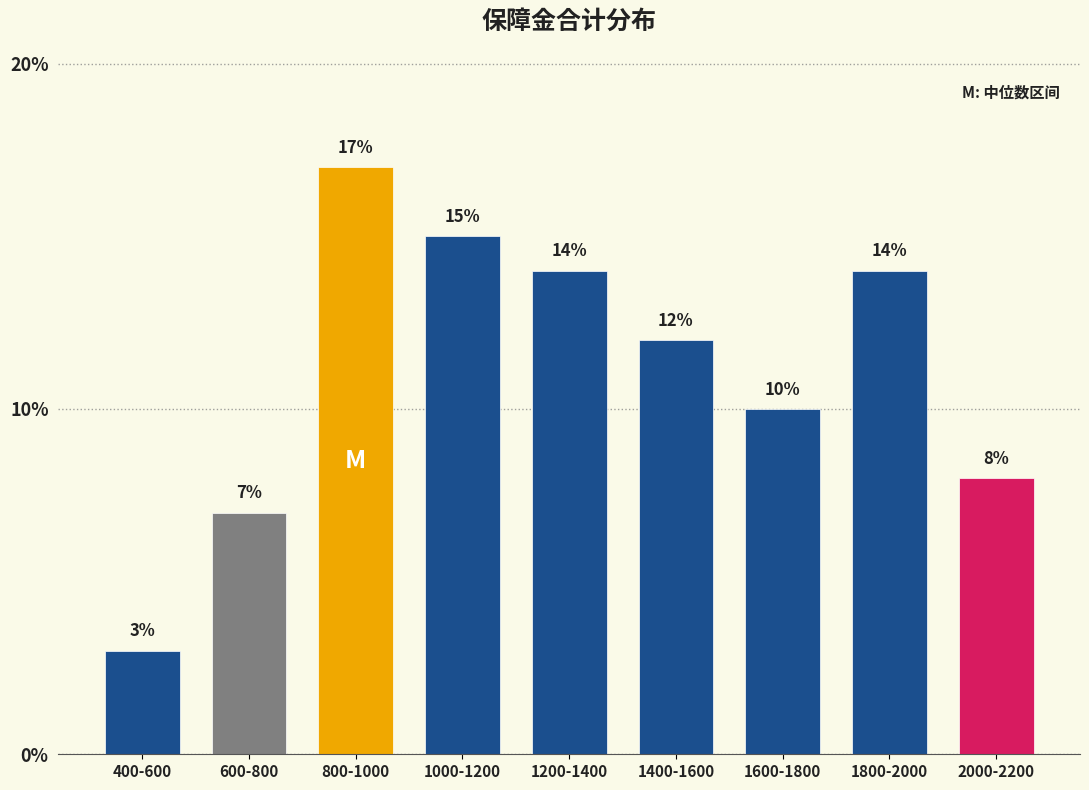

Reading left to right, extract all data points from this chart.

400-600=3.0	600-800=7.0	800-1000=17.0	1000-1200=15.0	1200-1400=14.0	1400-1600=12.0	1600-1800=10.0	1800-2000=14.0	2000-2200=8.0